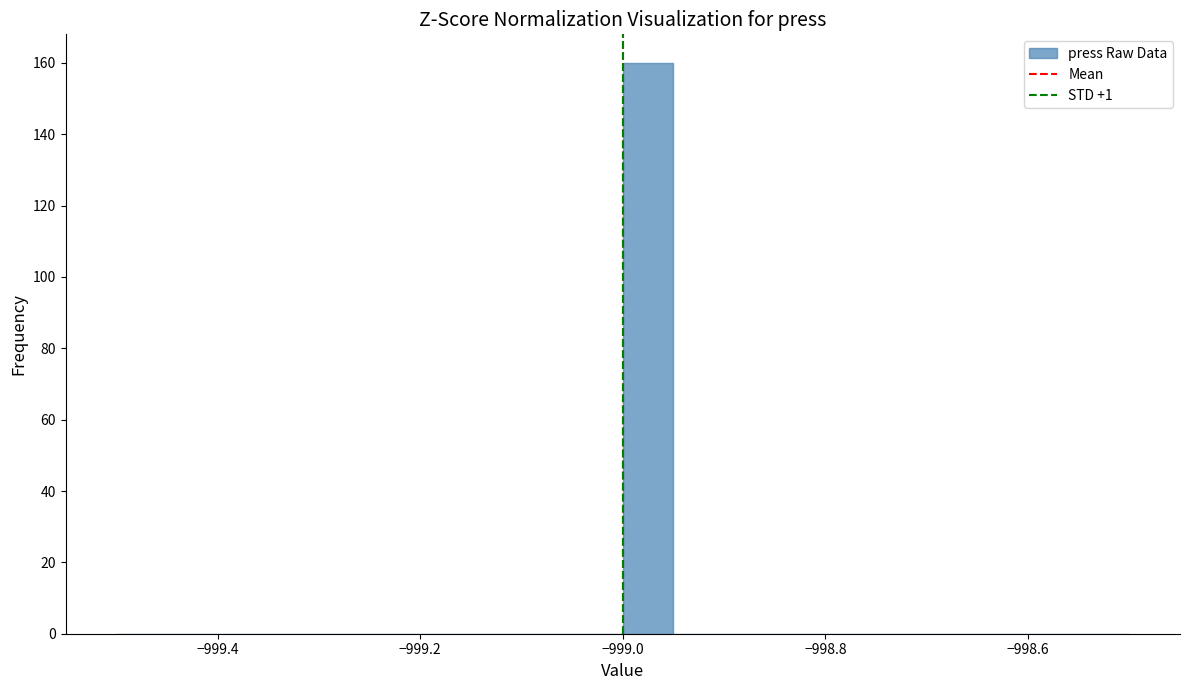

Read against the x-axis, roughly where is the centre of the tallest bar?

-998.98